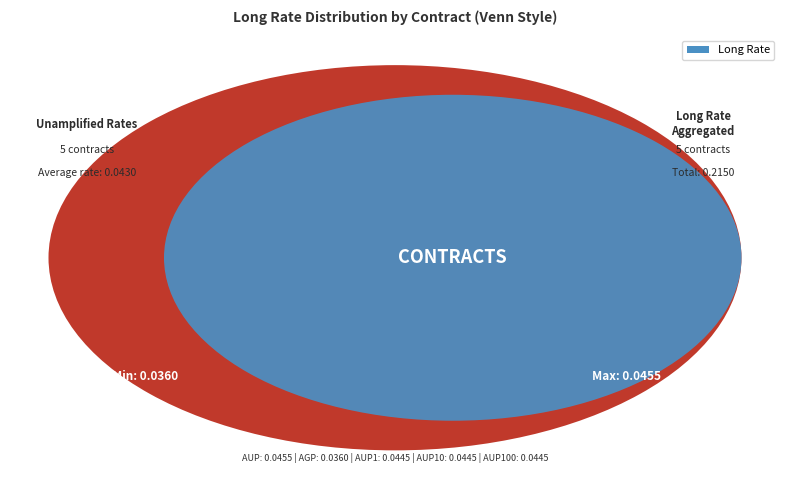

Is it true that AUP10 is 21% of the pie?

True